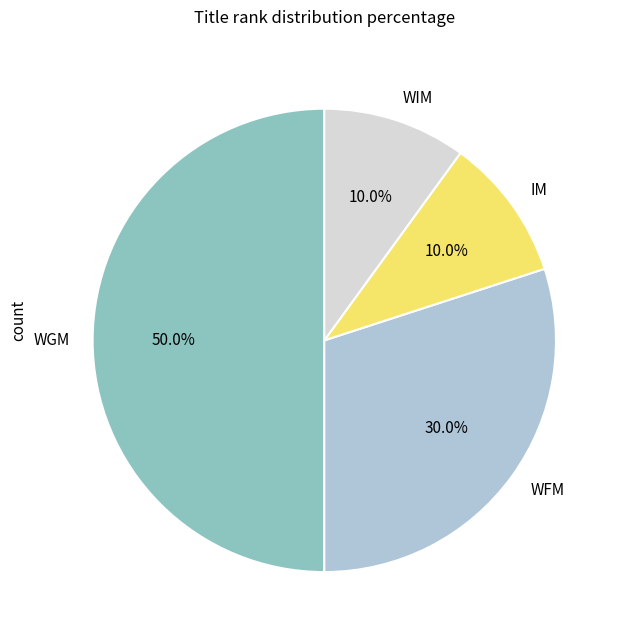

Is IM the majority of the pie?

No